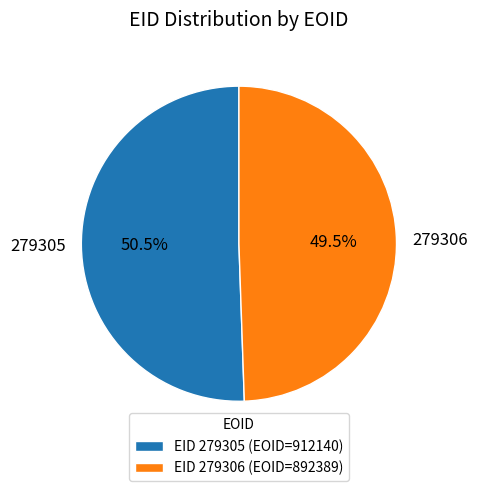

What is the smallest slice in the pie chart?

279306